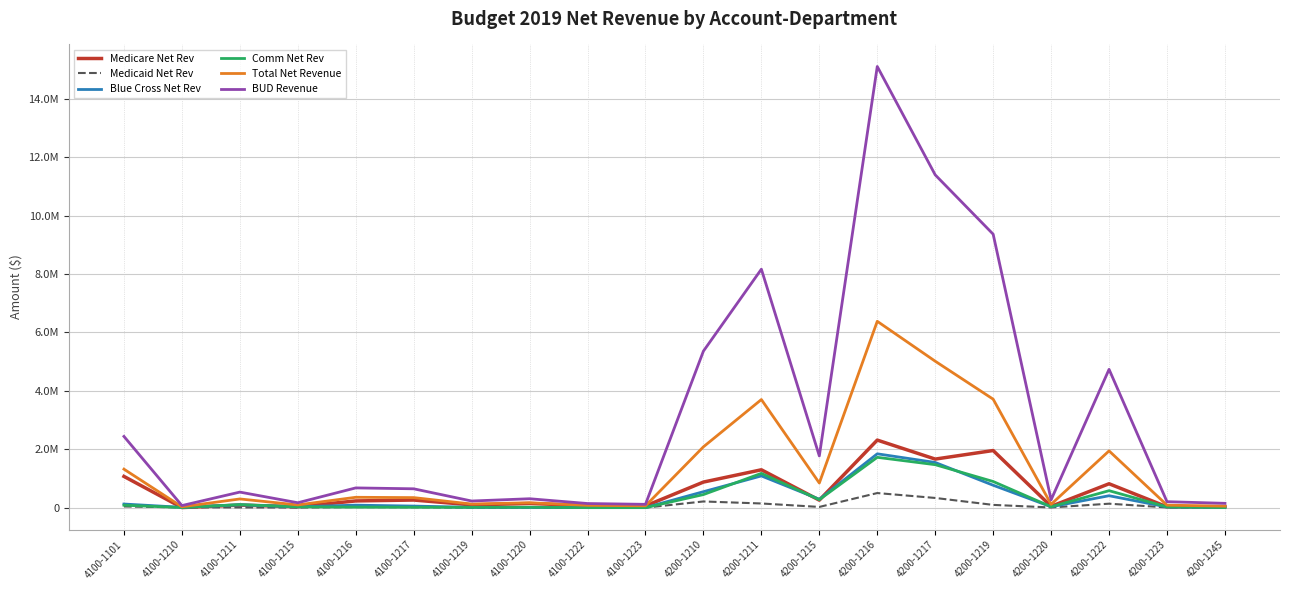

At which label does Medicaid Net Rev first exceed 15566?

4100-1101